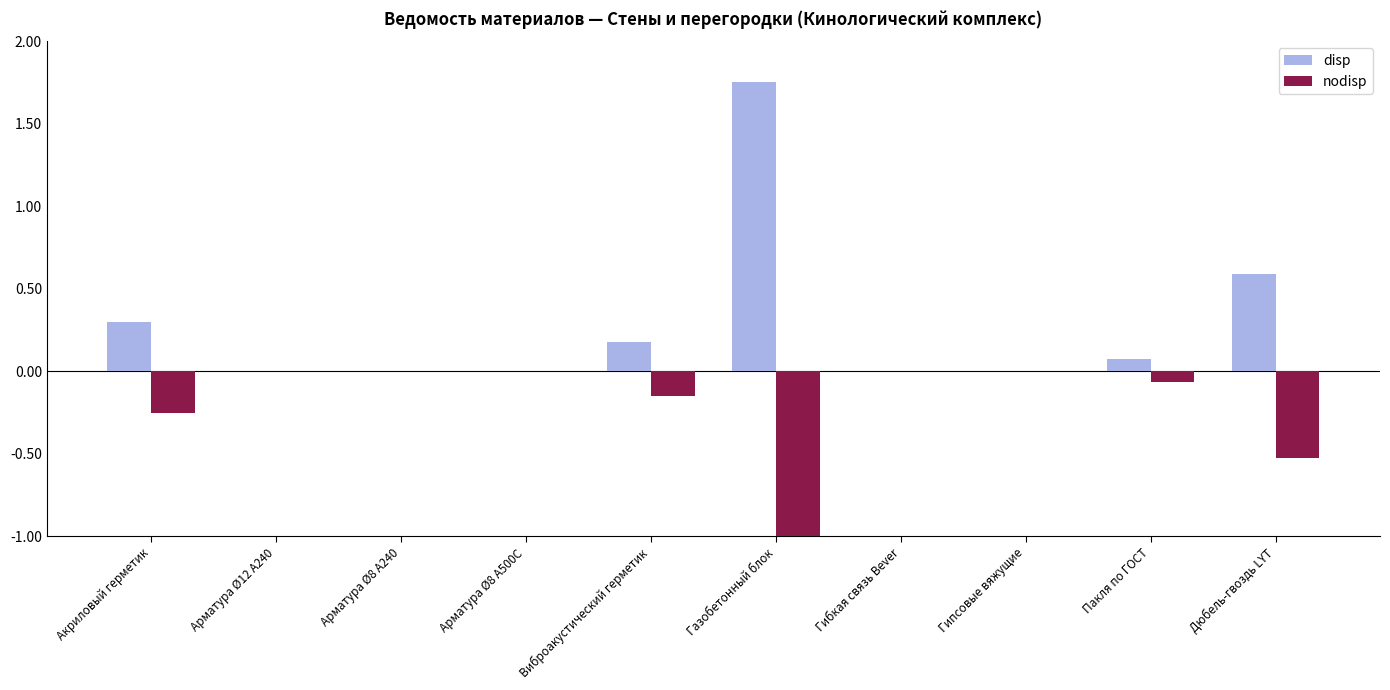

At Акриловый герметик, list the series in order from smallest to largest.

nodisp, disp